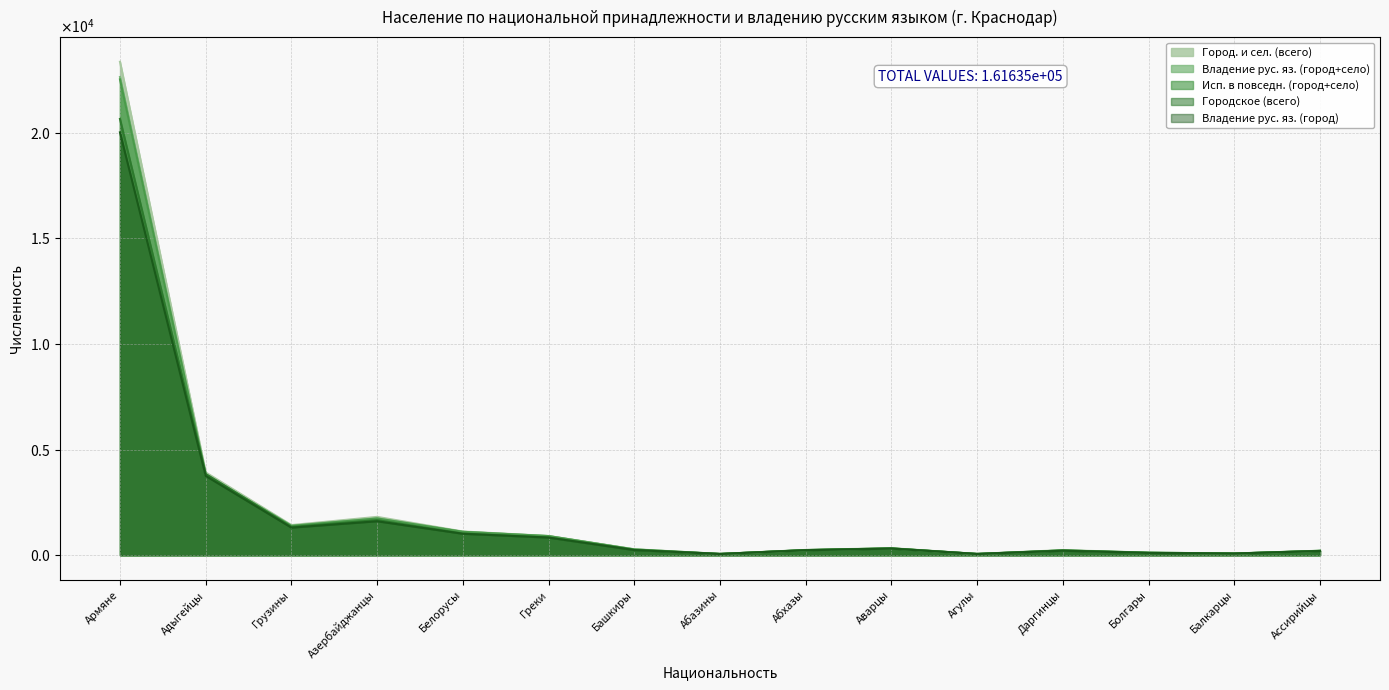

What is the difference between the Городское (всего) values at Даргинцы and Абхазы?

18